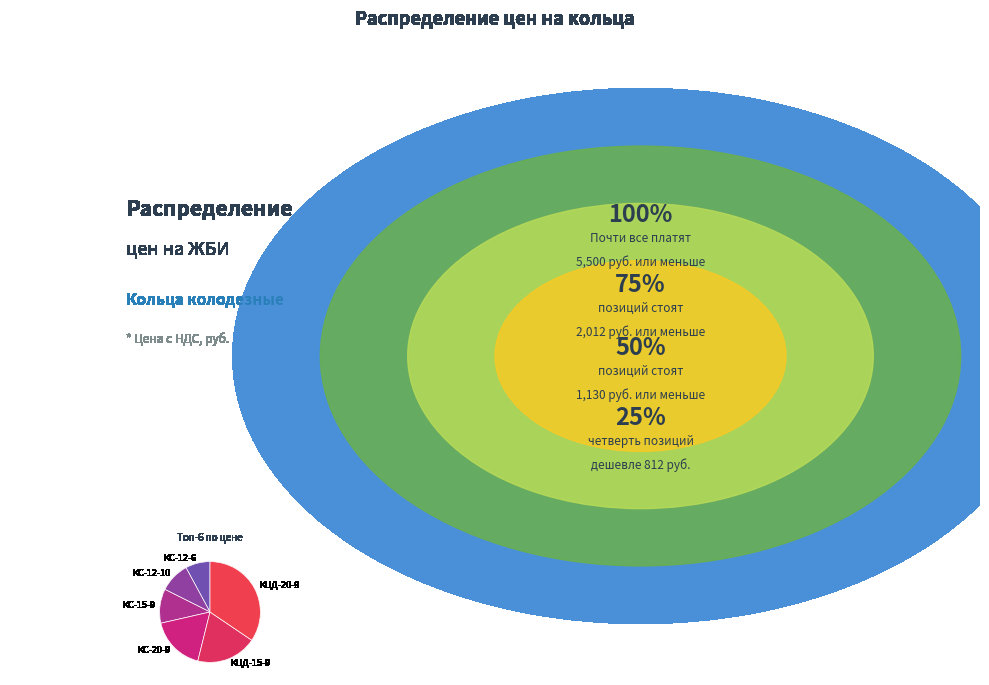

Which category has the biggest portion of the pie?

КЦД-20-9